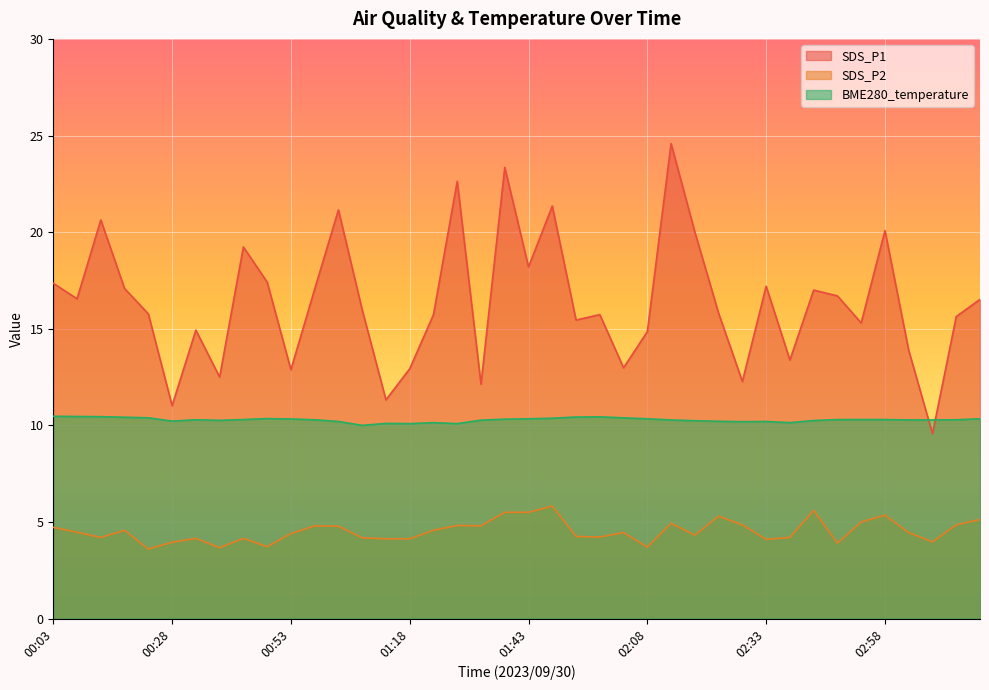

Between 01:53 and 02:13, which is larger?

02:13